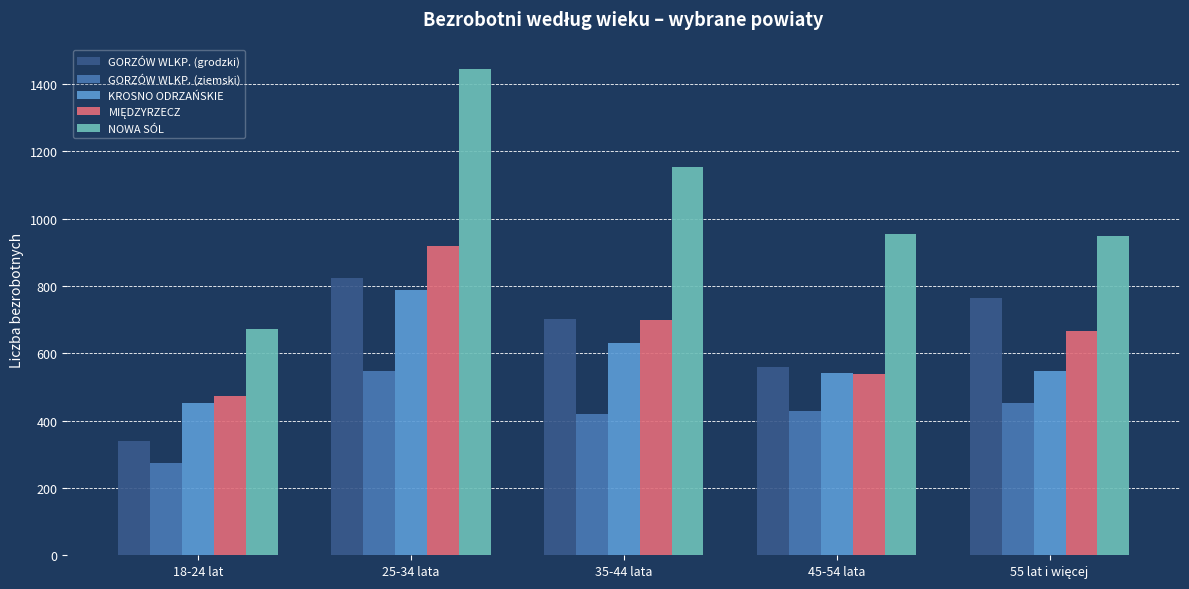

At which label does GORZÓW WLKP. (grodzki) first exceed 702?

25-34 lata